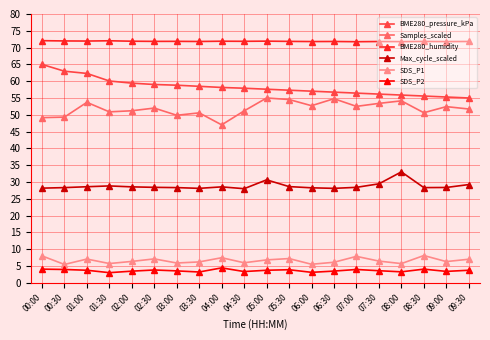

At 01:00, list the series in order from largest to smallest.

BME280_humidity, BME280_pressure_kPa, Samples_scaled, Max_cycle_scaled, SDS_P1, SDS_P2